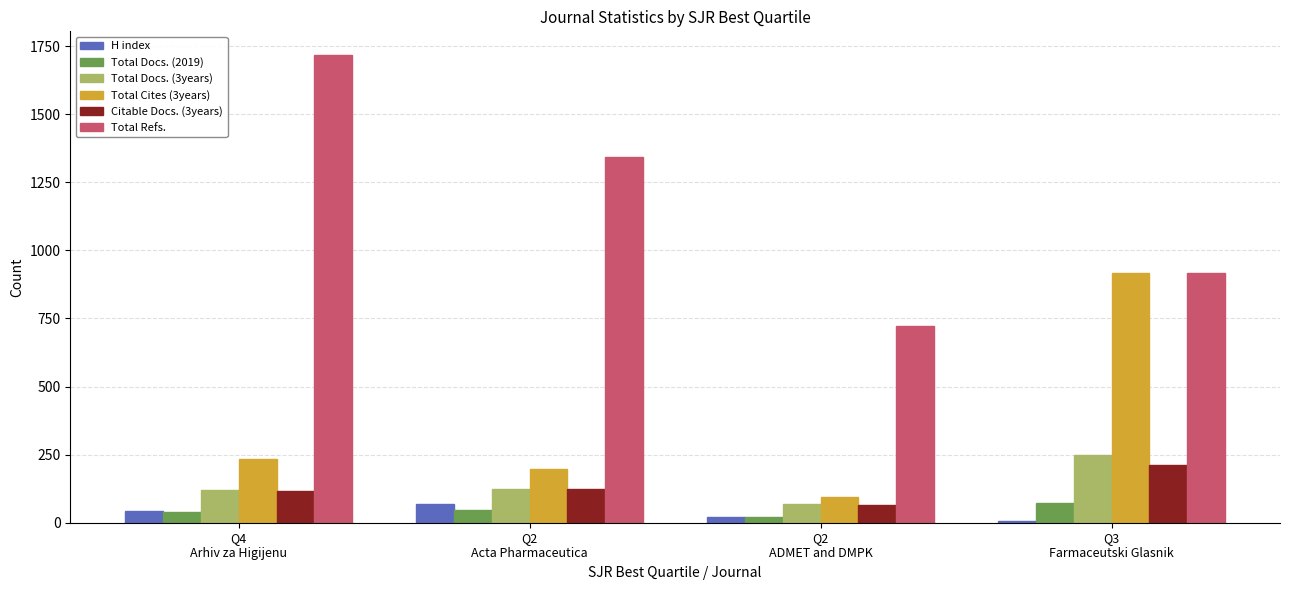

What is the average value of the Total Docs. (2019) series?

45